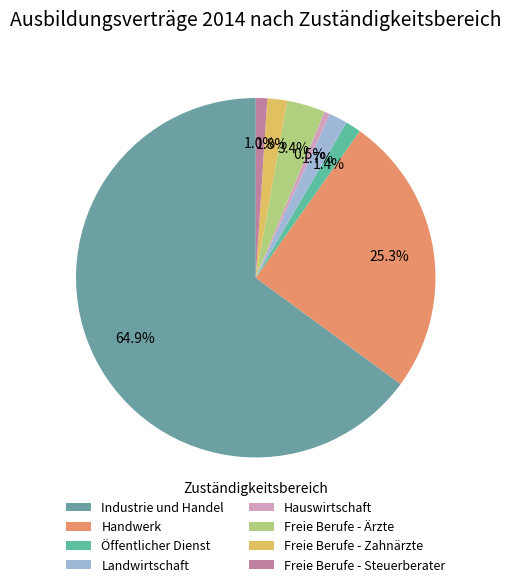

Do Industrie und Handel and Freie Berufe - Zahnärzte together represent more than half of the pie?

Yes